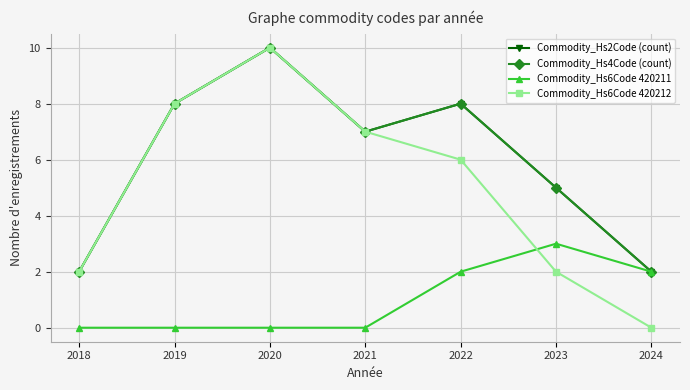

Rank the categories by Commodity_Hs6Code 420211 value from lowest to highest.

2018, 2019, 2020, 2021, 2022, 2024, 2023